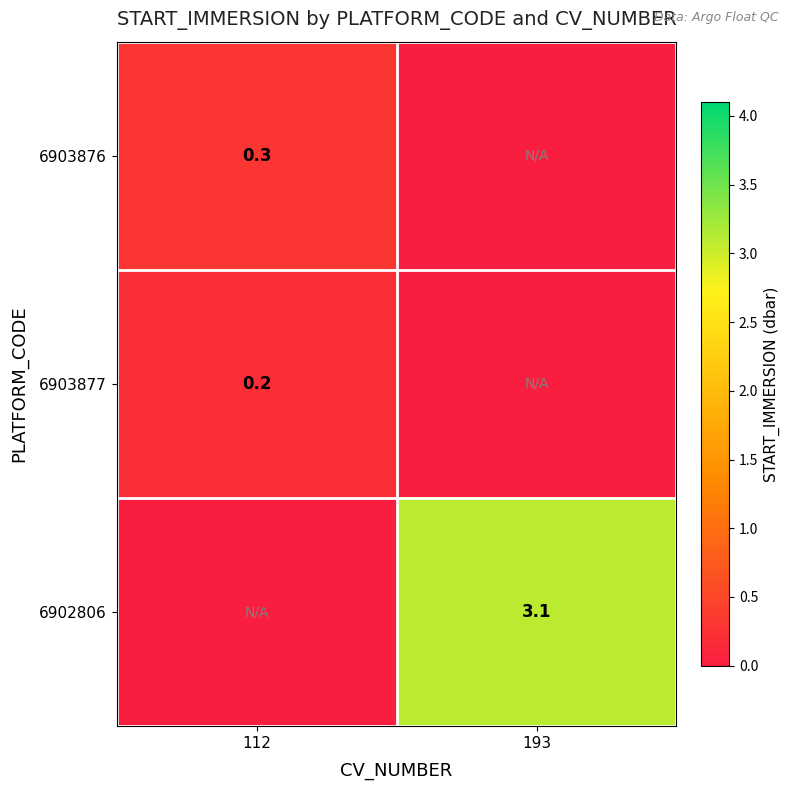

The value of 6902806 at 193 is 5.4. True or false?

False